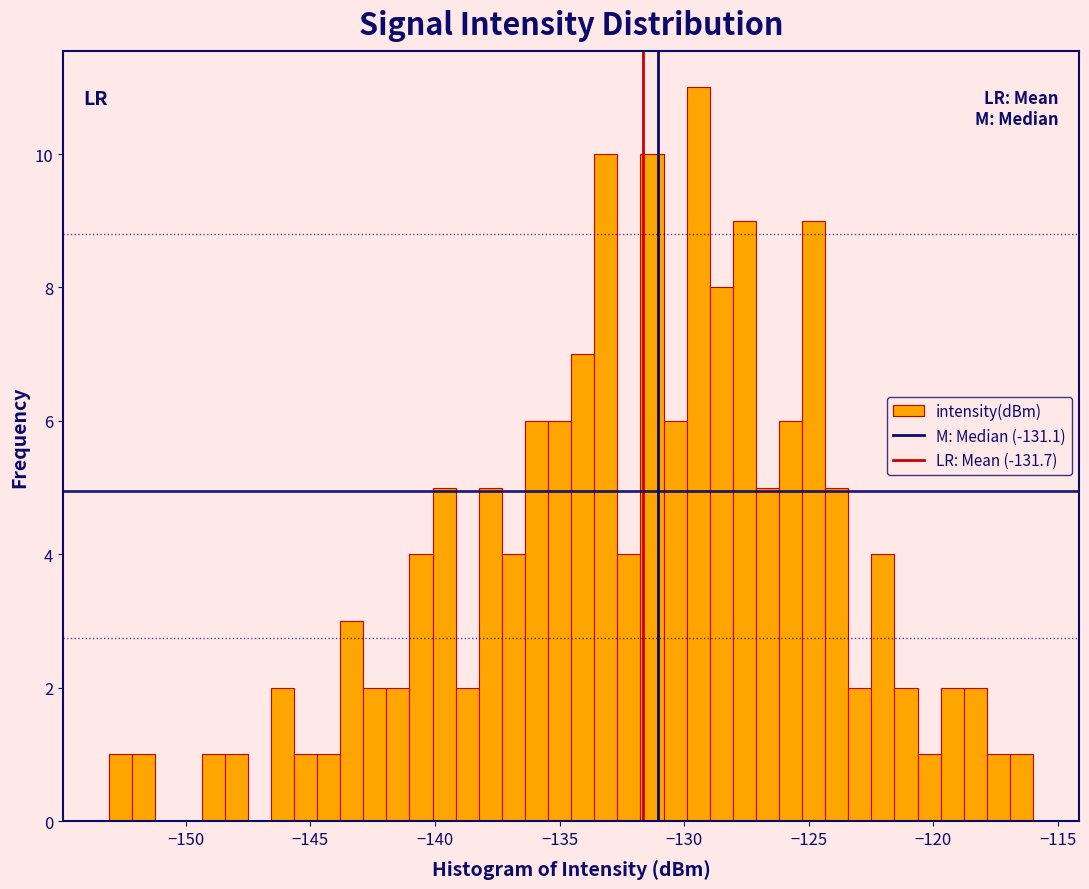

Around what value on the x-axis is the tallest bar? Give the approximate position of its centre, as read against the axis.

-129.5